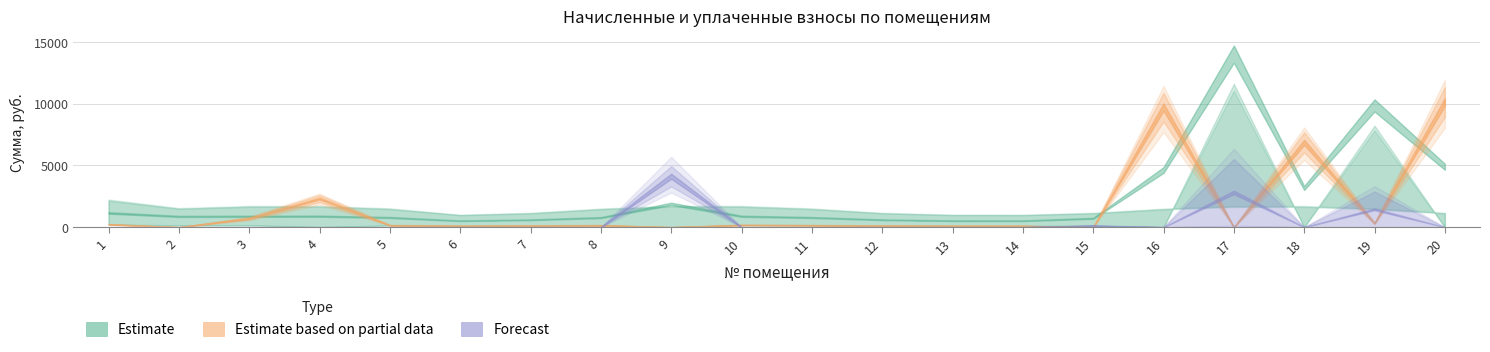

How many data points in уплачено are less than 1397?

10